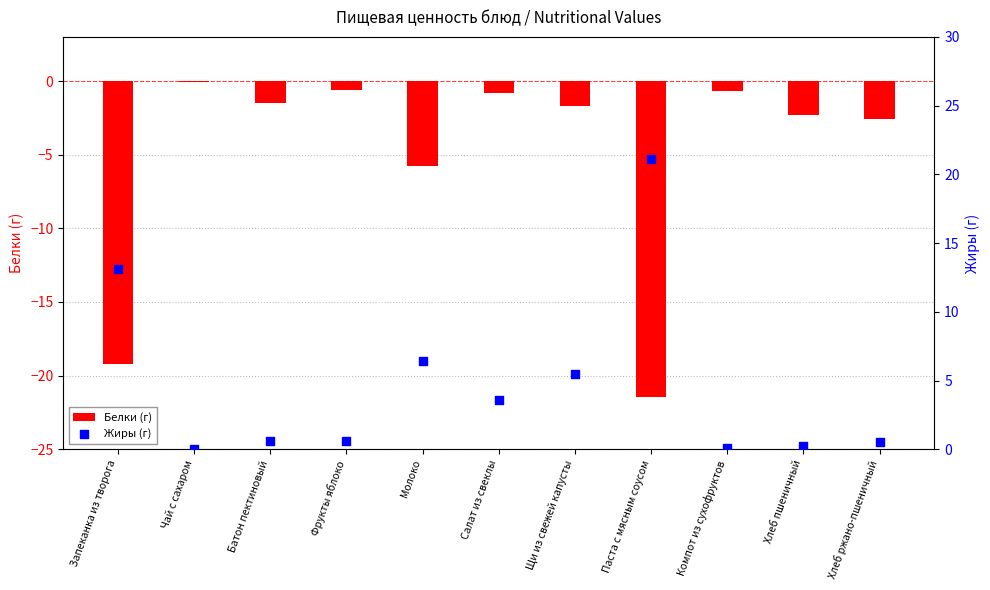

Which series contains the lowest Y value?

Белки (г)